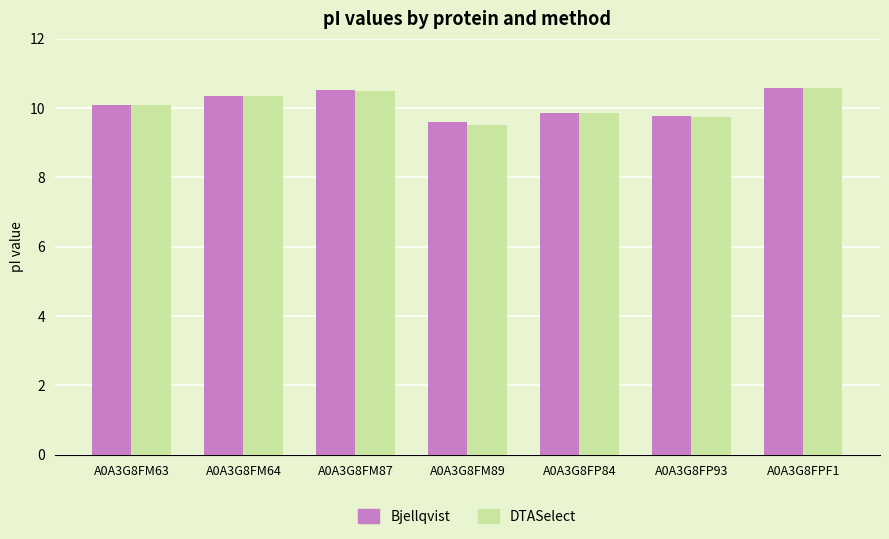

Which series has the largest range (max minus min)?

DTASelect